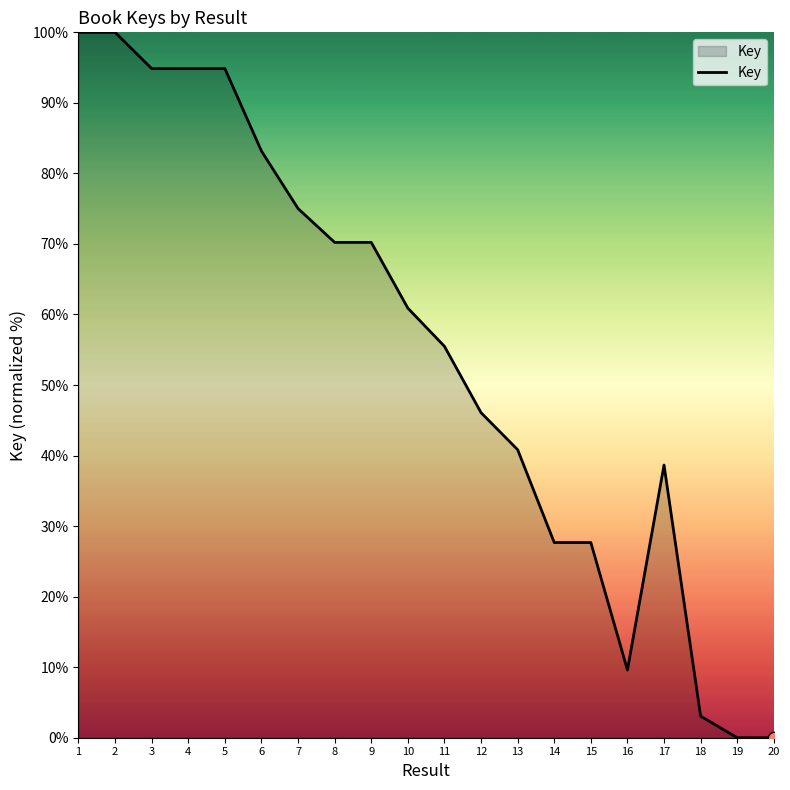

Approximately how many times larger is the value at 15 compared to 8?

0.4